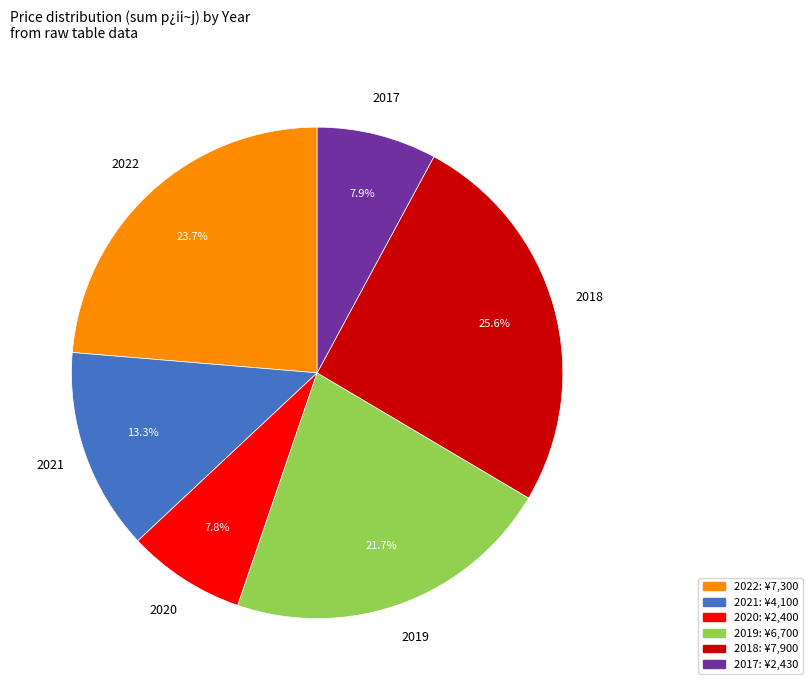

What percentage is NOT represented by 2022?

76.3%